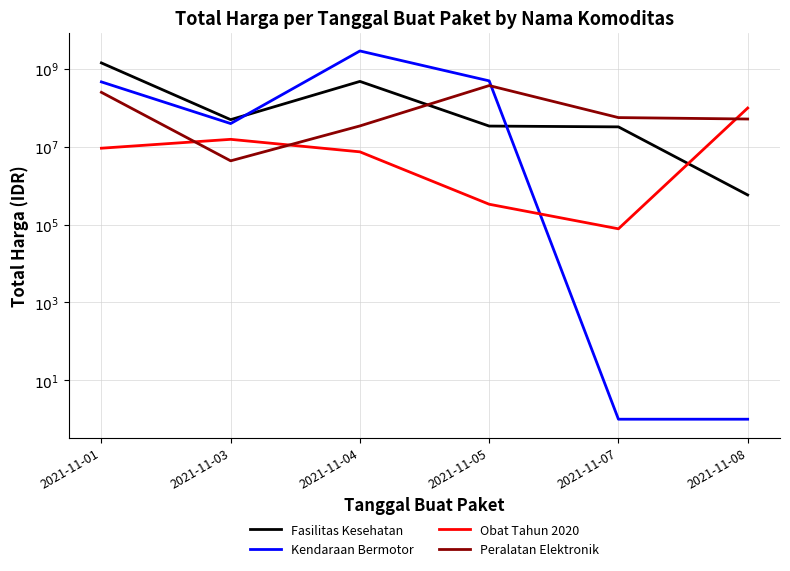

How many lines are shown in the chart?

4